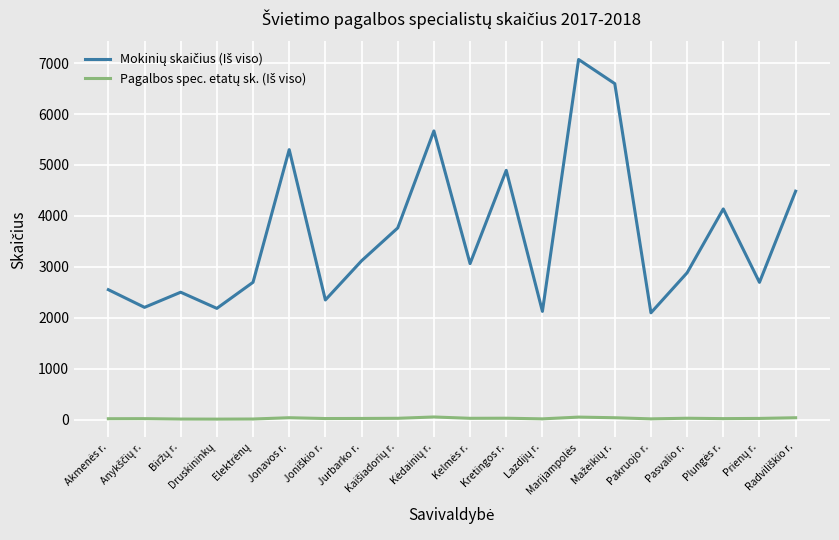

What is the maximum value shown in the chart?

7070.0